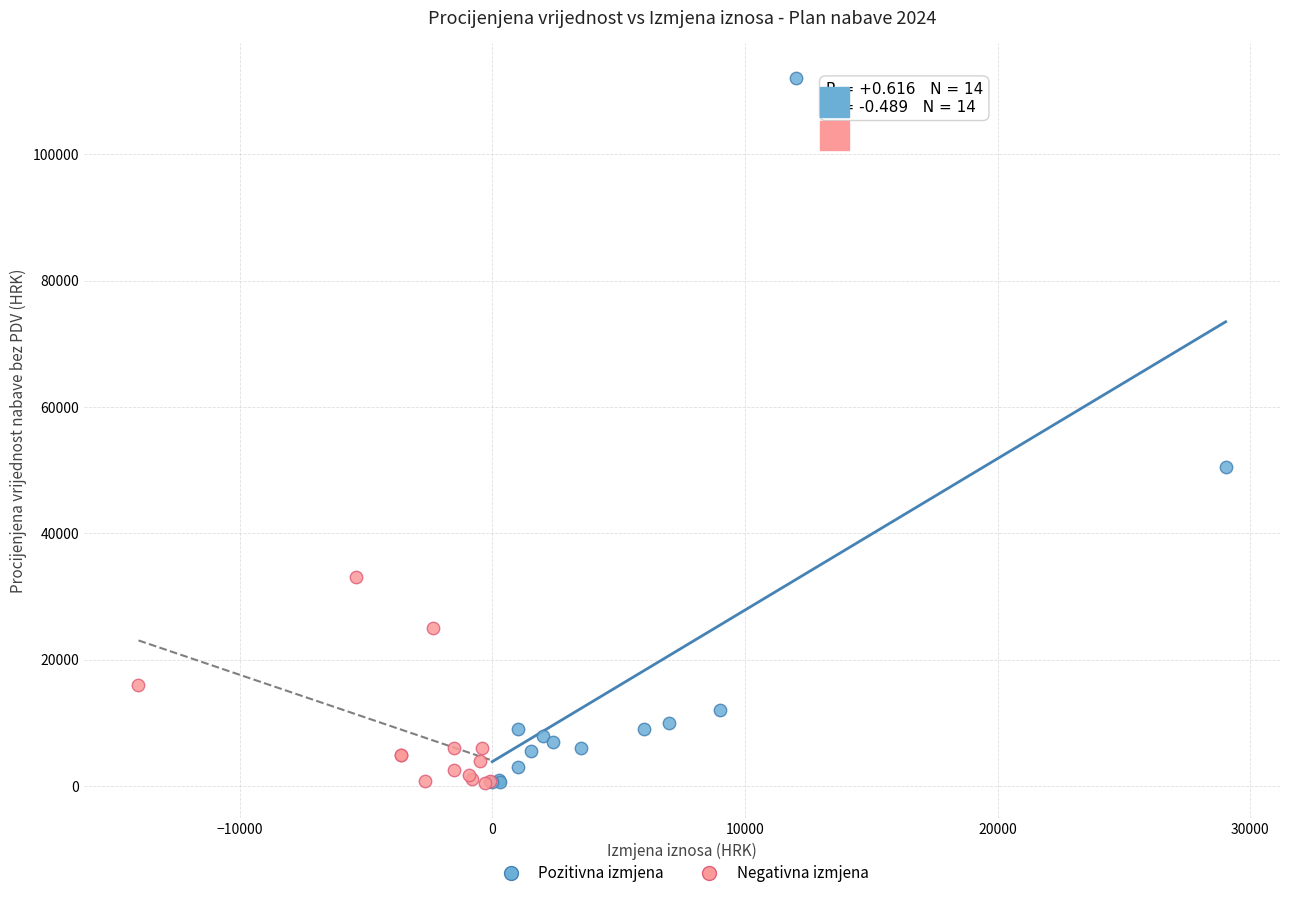

Which series contains the highest Y value?

Pozitivna izmjena